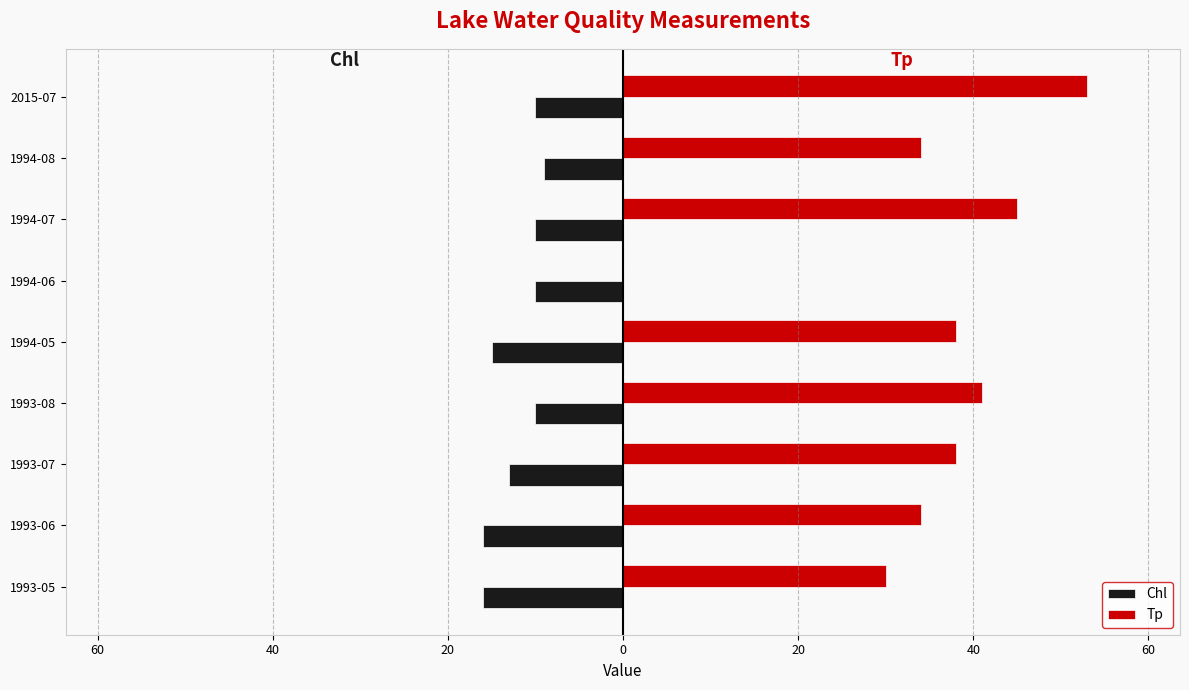

At how many categories does at least one series exceed 44?

2